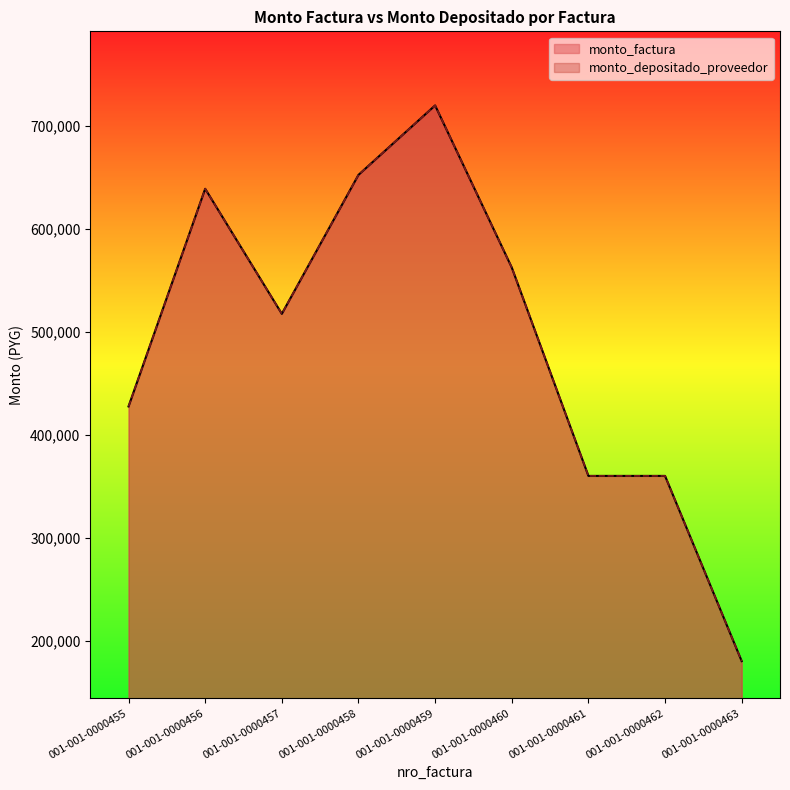

Which series has the largest total across all categories?

monto_factura